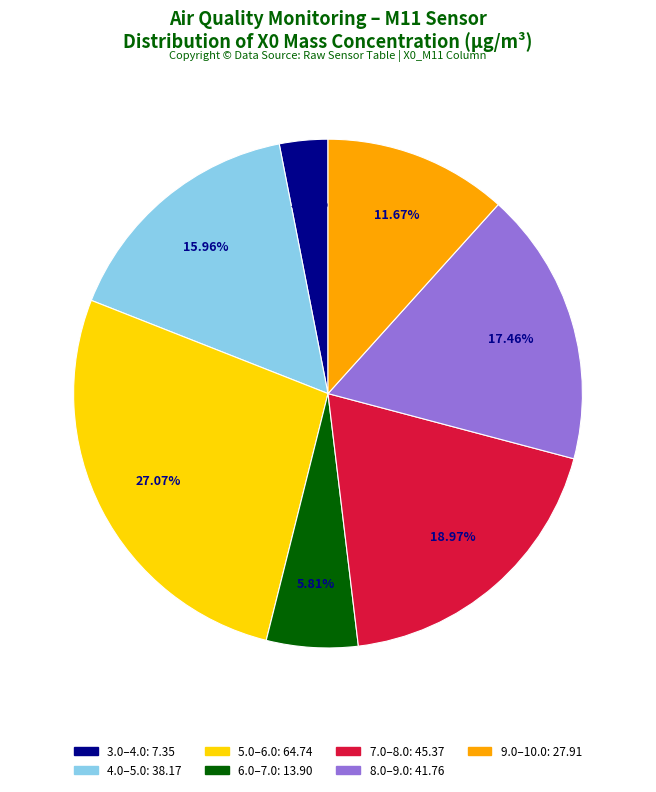

Does any single category account for the majority?

No